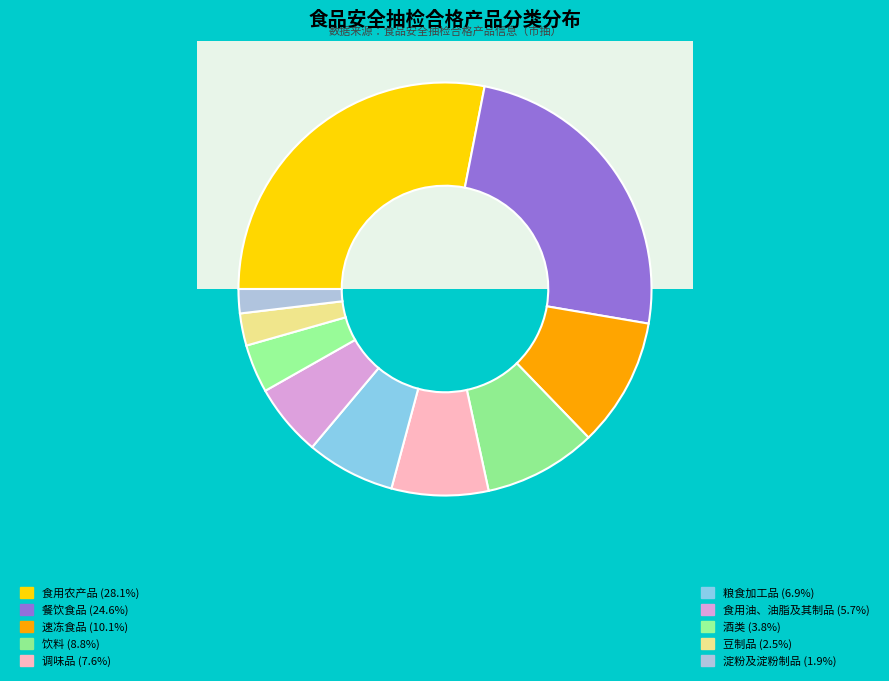

To the nearest percent, what is the average slice percentage?

10%